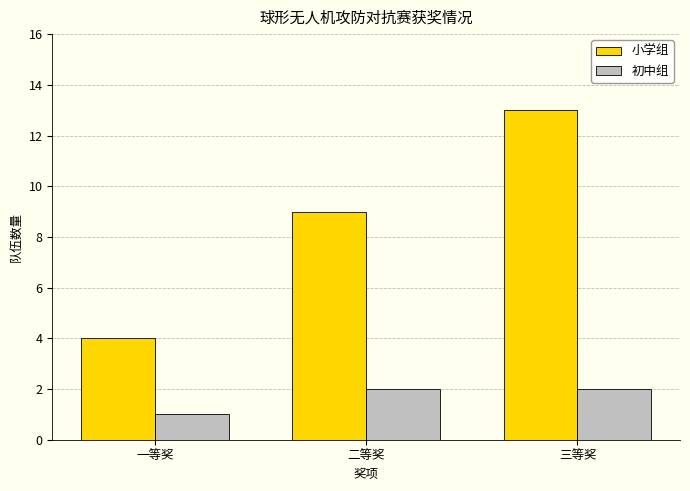

How many bars are there in each group?

2